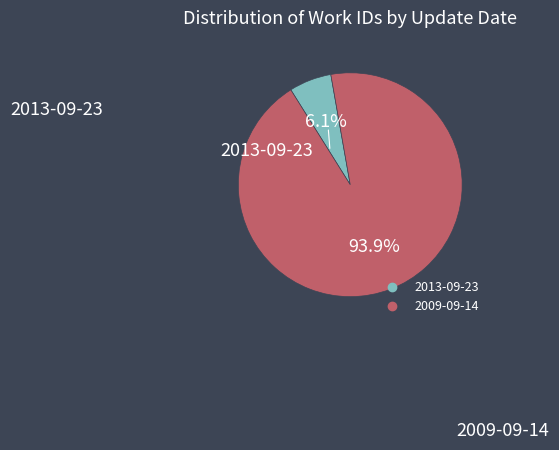

How many slices are in this pie chart?

2